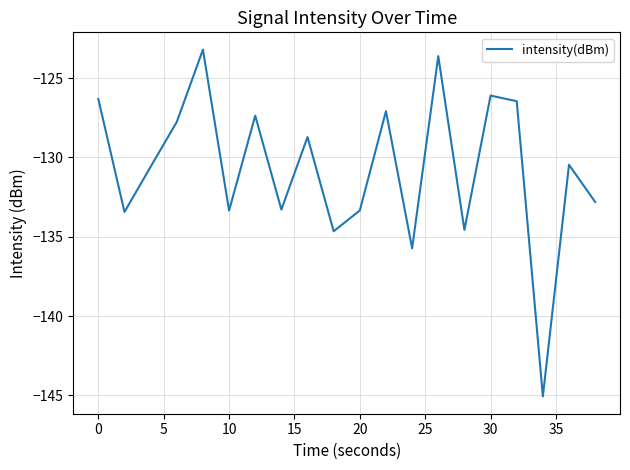

How many interior local peaks (higher than both neighbors) does the data have?

7